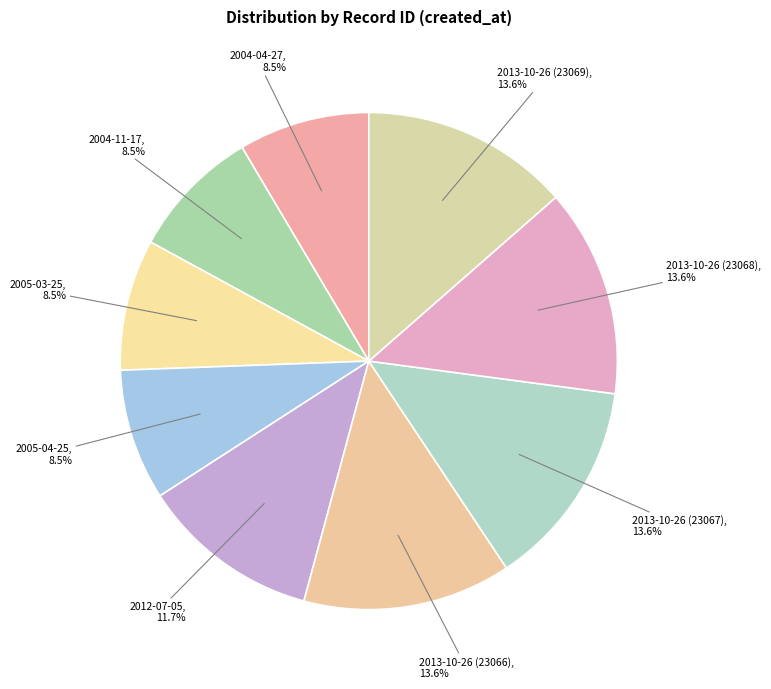

What is the ratio of the value at 2004-11-17 to the value at 2005-03-25?

1.0